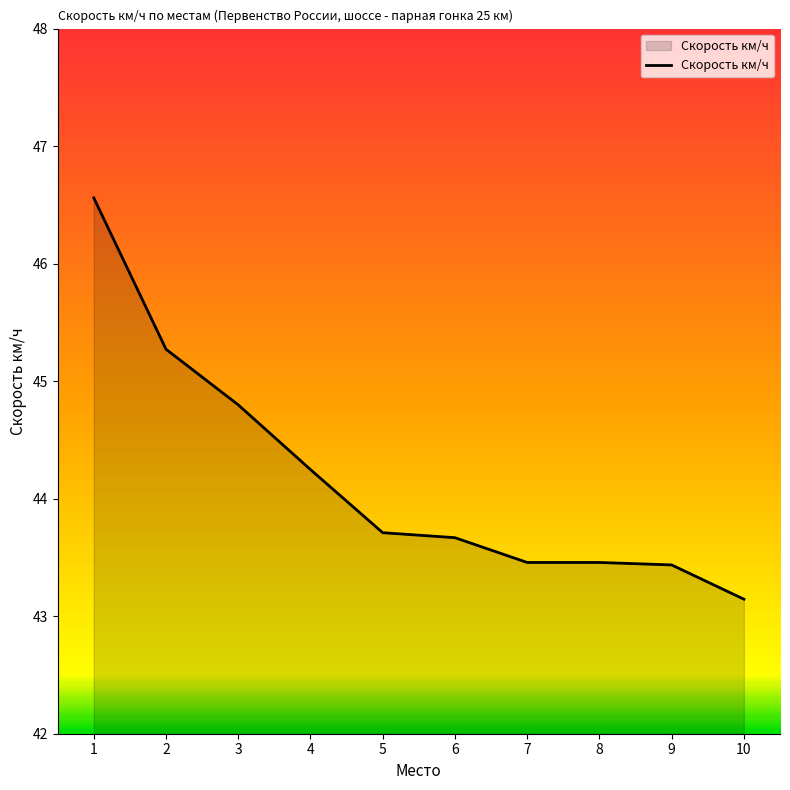

What is the sum of the values at 5 and 7?

87.2